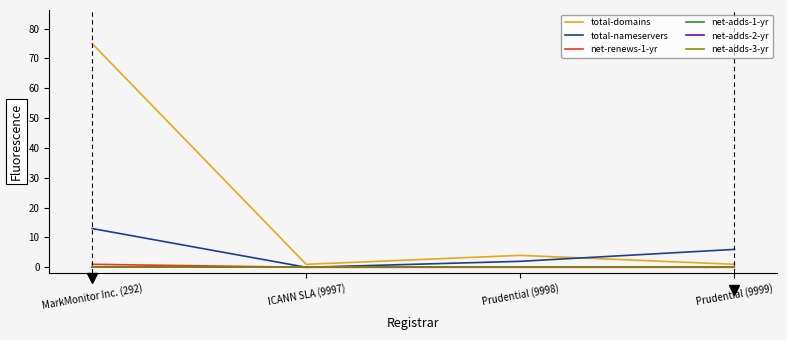

Between ICANN SLA (9997) and Prudential (9998), which series saw the biggest shift?

total-domains